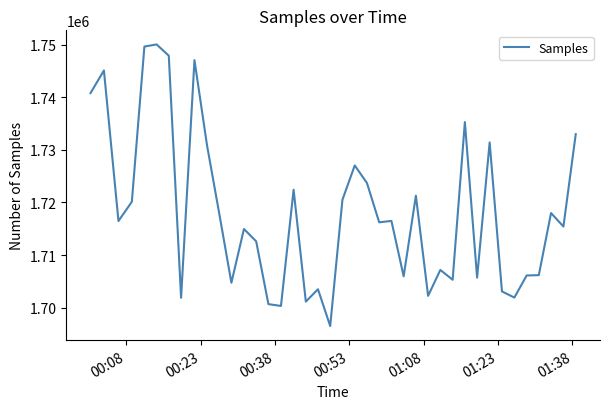

What is the difference between the maximum and minimum values?

53547